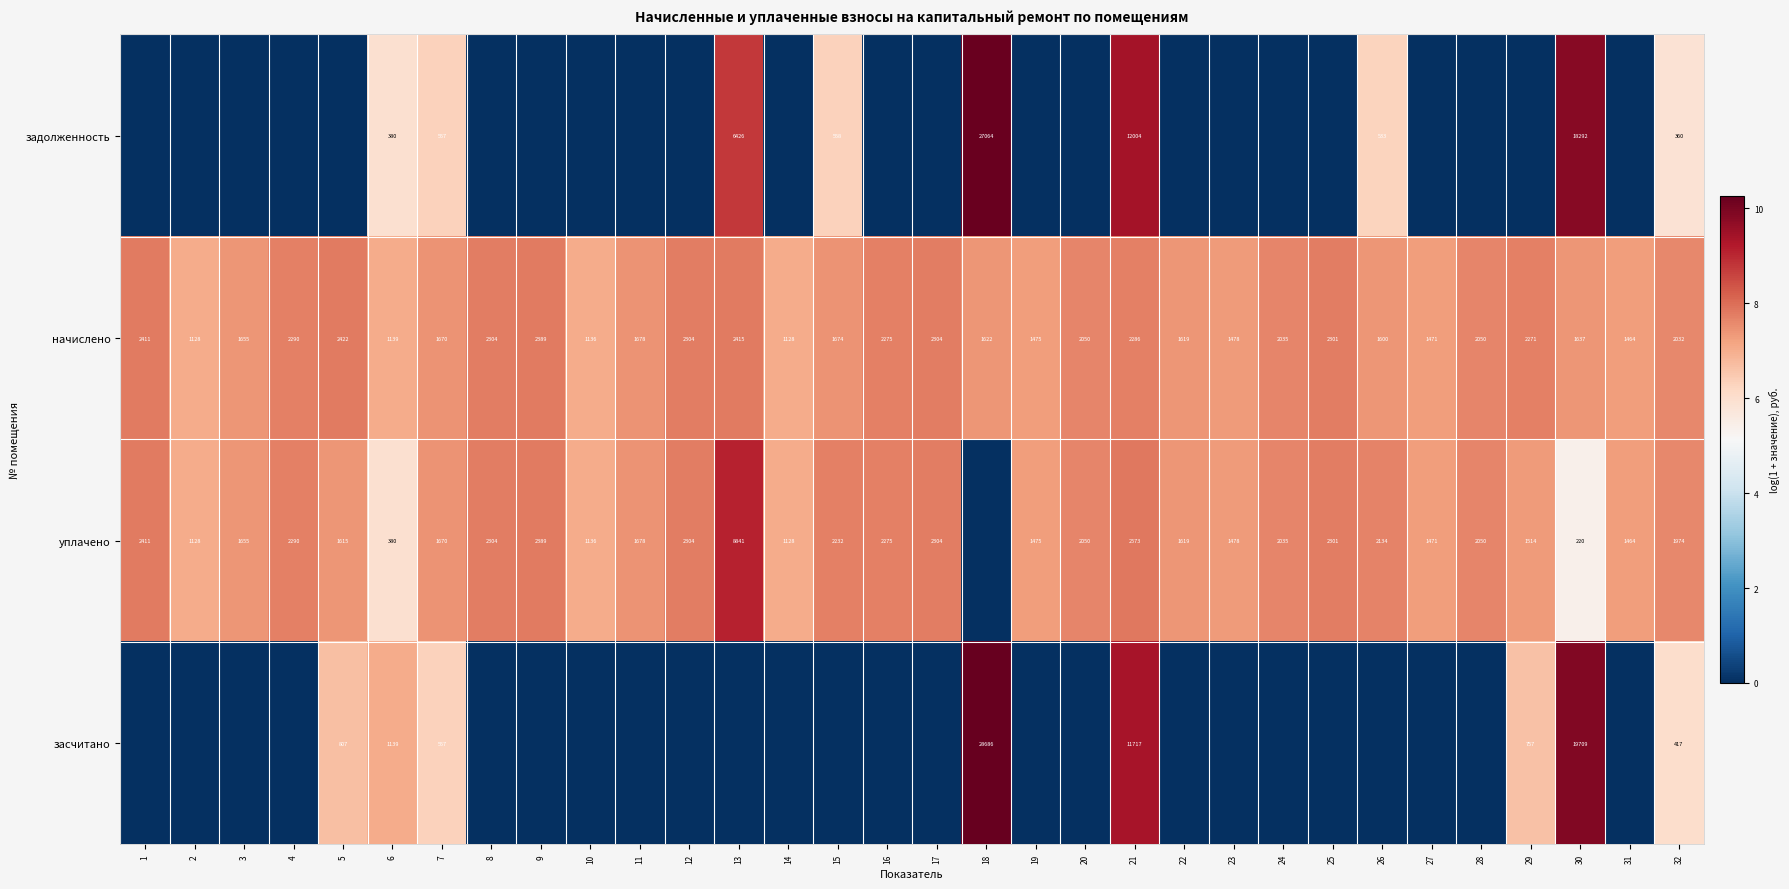

What is the difference between the second highest and second lowest values in the начислено series?

1287